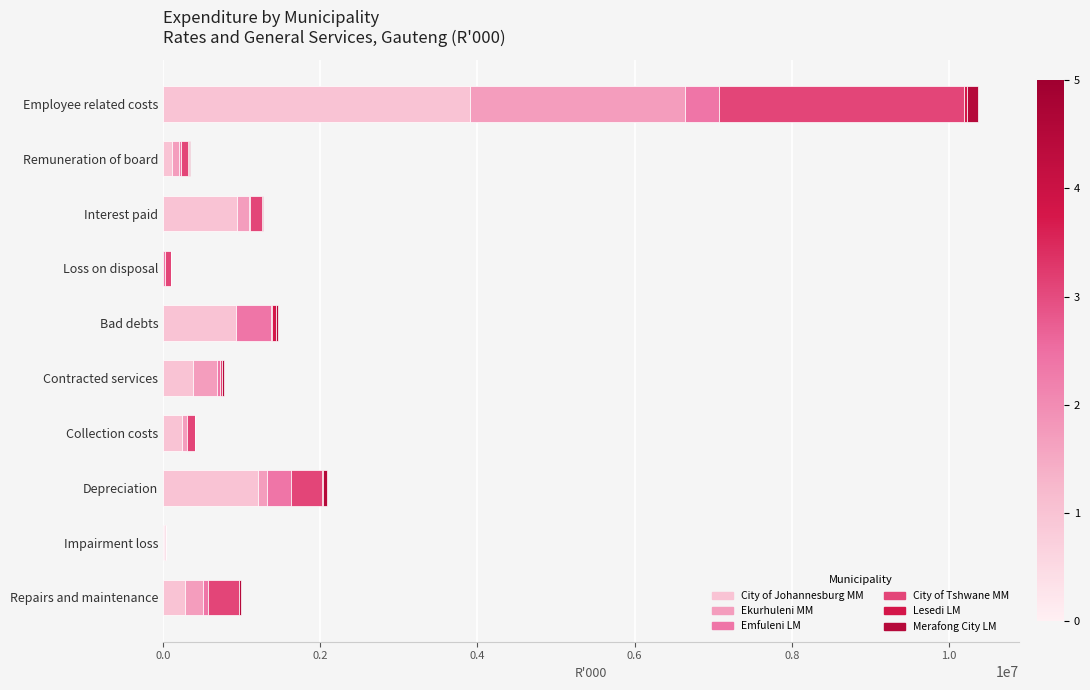

How many categories are shown in the chart?

10